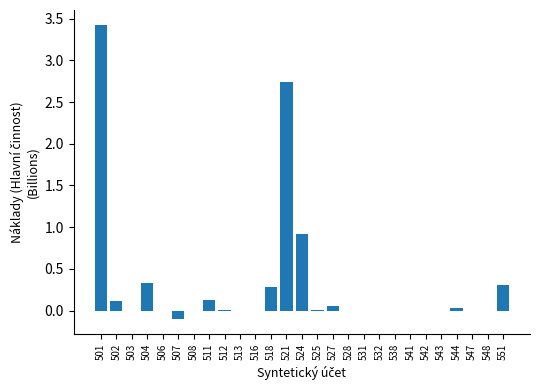

Which label corresponds to the largest value in the chart?

501